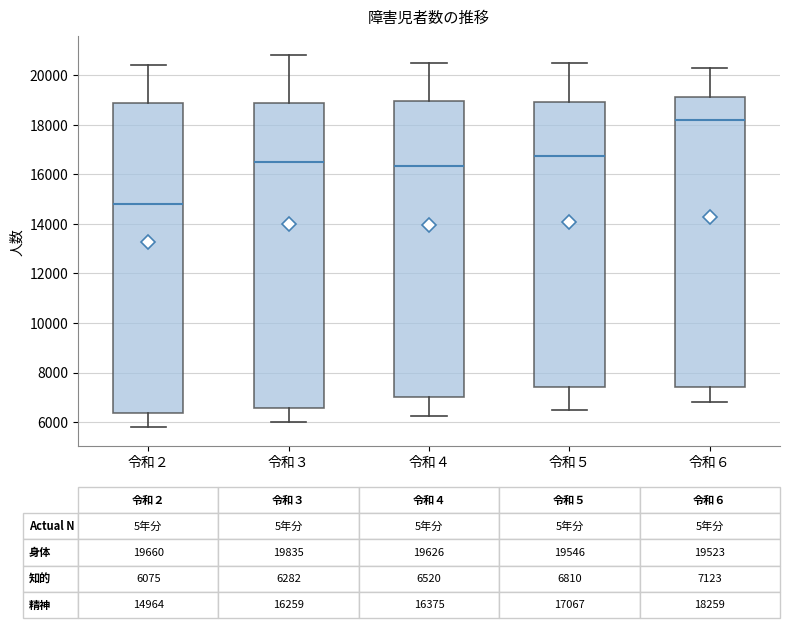

Which box's median line is the lowest?

令和２